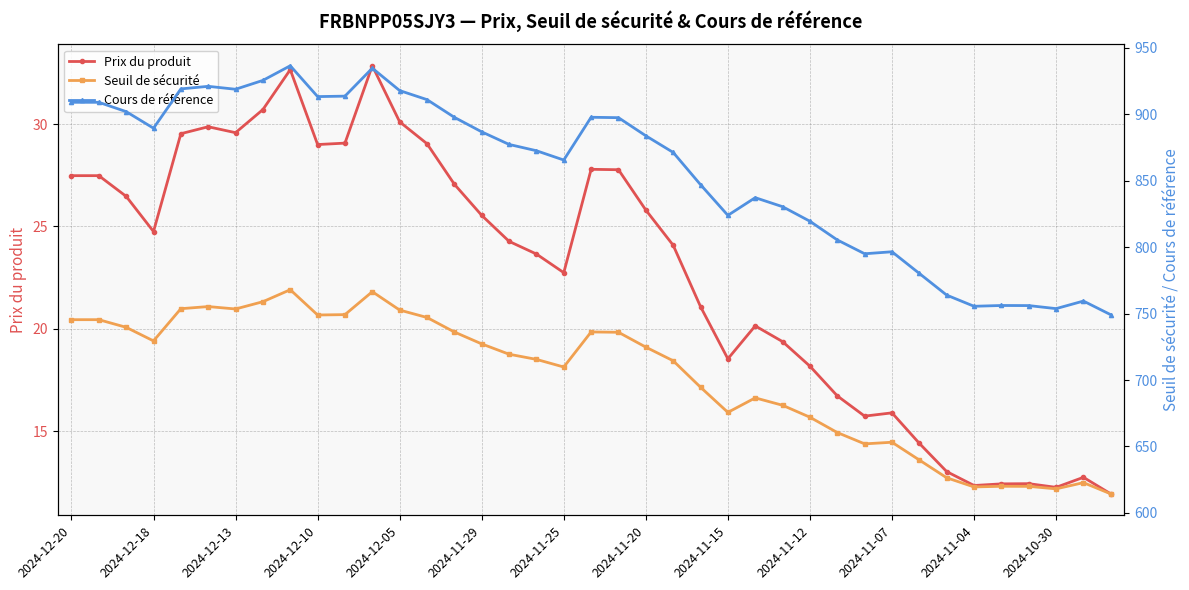

List the series in order of their overall mean, lowest first.

Prix du produit, Seuil de sécurité, Cours de référence